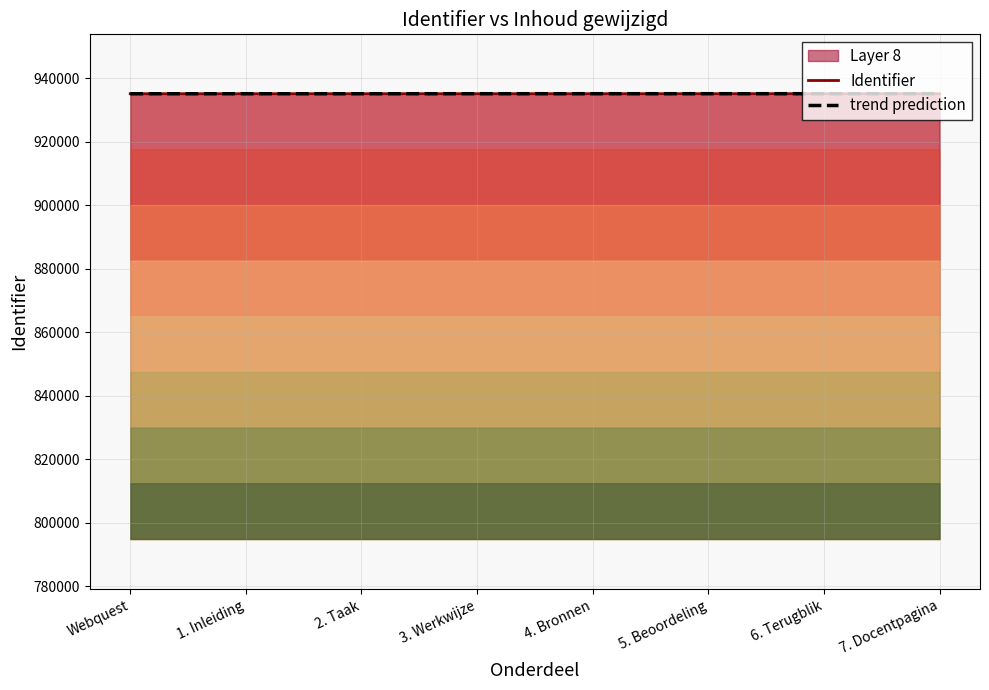

Reading right to left, extract all data points from this chart.

Identifier: 935209.0	935207.0	935205.0	935203.0	935201.0	935199.0	935196.0	935193.0
trend prediction: 935209.4	935207.2	935205.0	935202.7	935200.5	935198.3	935196.1	935193.8